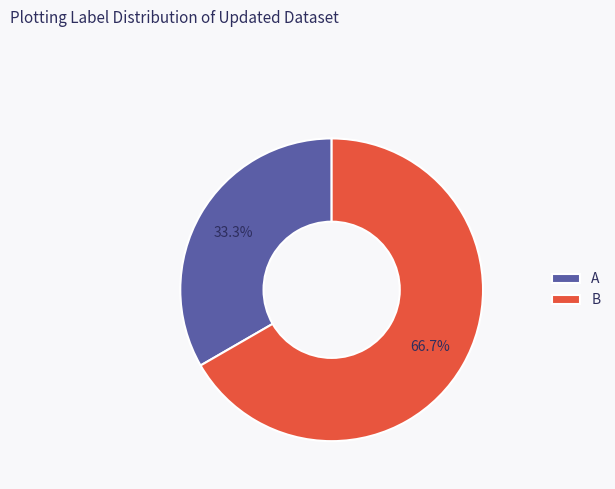

True or false: B accounts for 67% of the total.

True